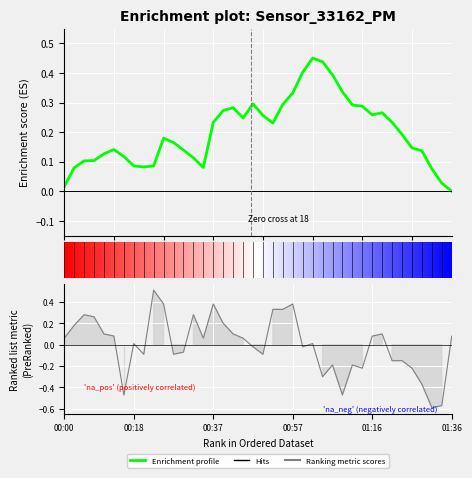

Rank the categories by value from lowest to highest.

01:31, 01:34, 00:15, 01:09, 01:29, 01:04, 01:14, 01:26, 01:06, 01:11, 01:21, 01:24, 00:20, 00:27, 00:49, 00:30, 00:47, 00:59, 00:18, 01:01, 00:00, 00:35, 00:44, 00:13, 01:16, 01:36, 00:10, 00:42, 01:19, 00:03, 00:39, 00:08, 00:05, 00:32, 00:52, 00:54, 00:25, 00:37, 00:57, 00:22